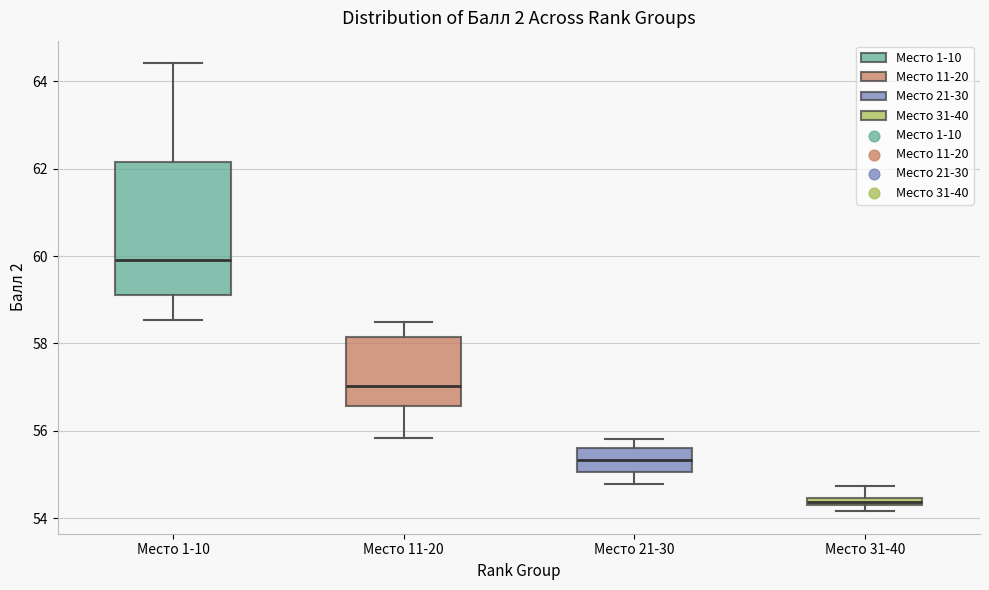

Where is the lower edge of the box for Место 31-40 on the y-axis? The values are not printed on the chart, so give them approximately, as read against the axis.

54.2